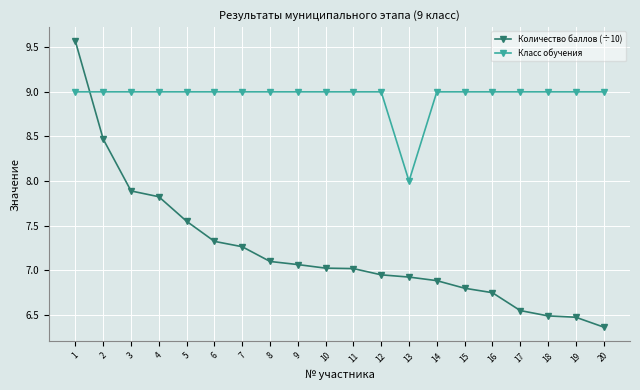

Which series changed the most between 5 and 15?

Количество баллов (÷10)